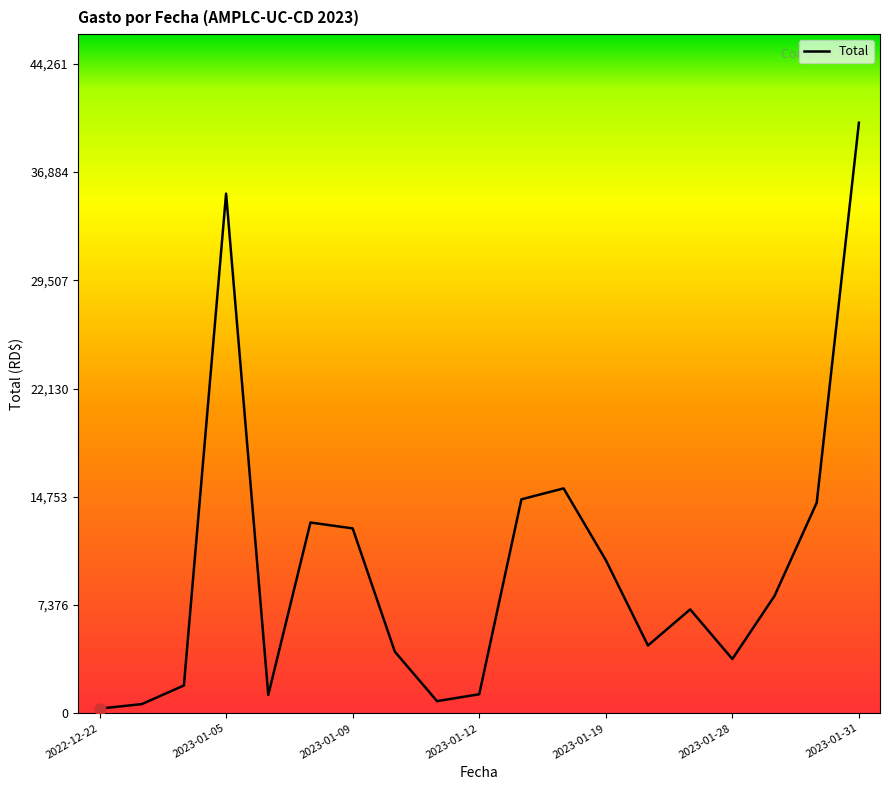

What is the maximum value shown in the chart?

40238.0